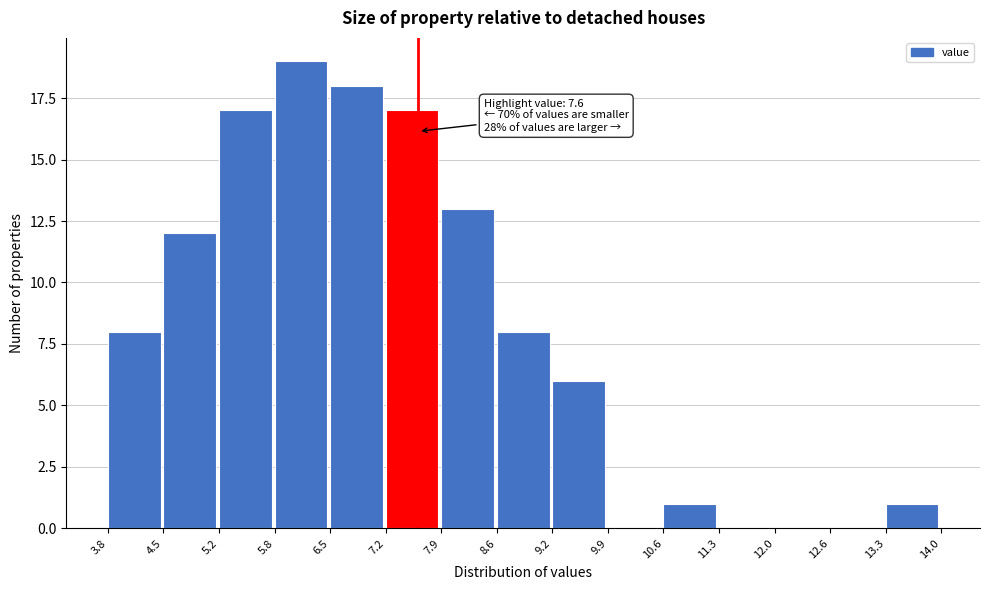

Which range on the x-axis has the tallest bar?

5.8 to 6.5